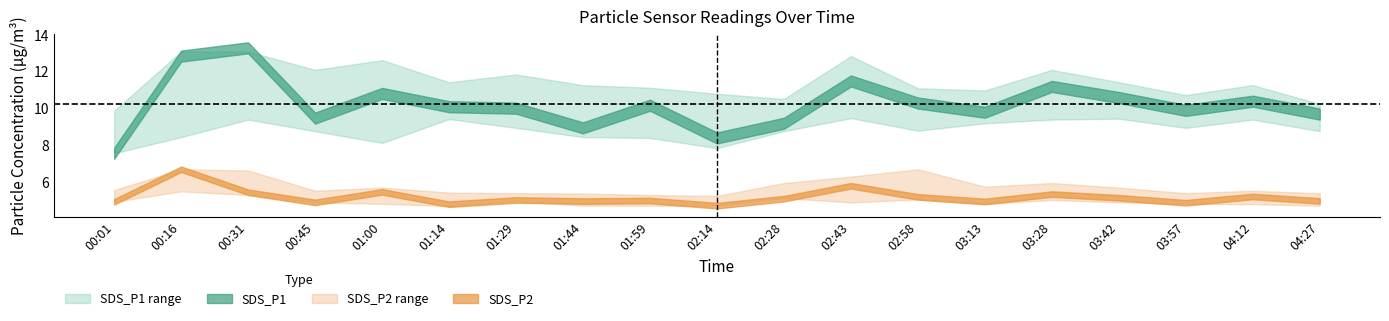

What is the sum of the SDS_P1 values at 03:13 and 03:57?

19.7